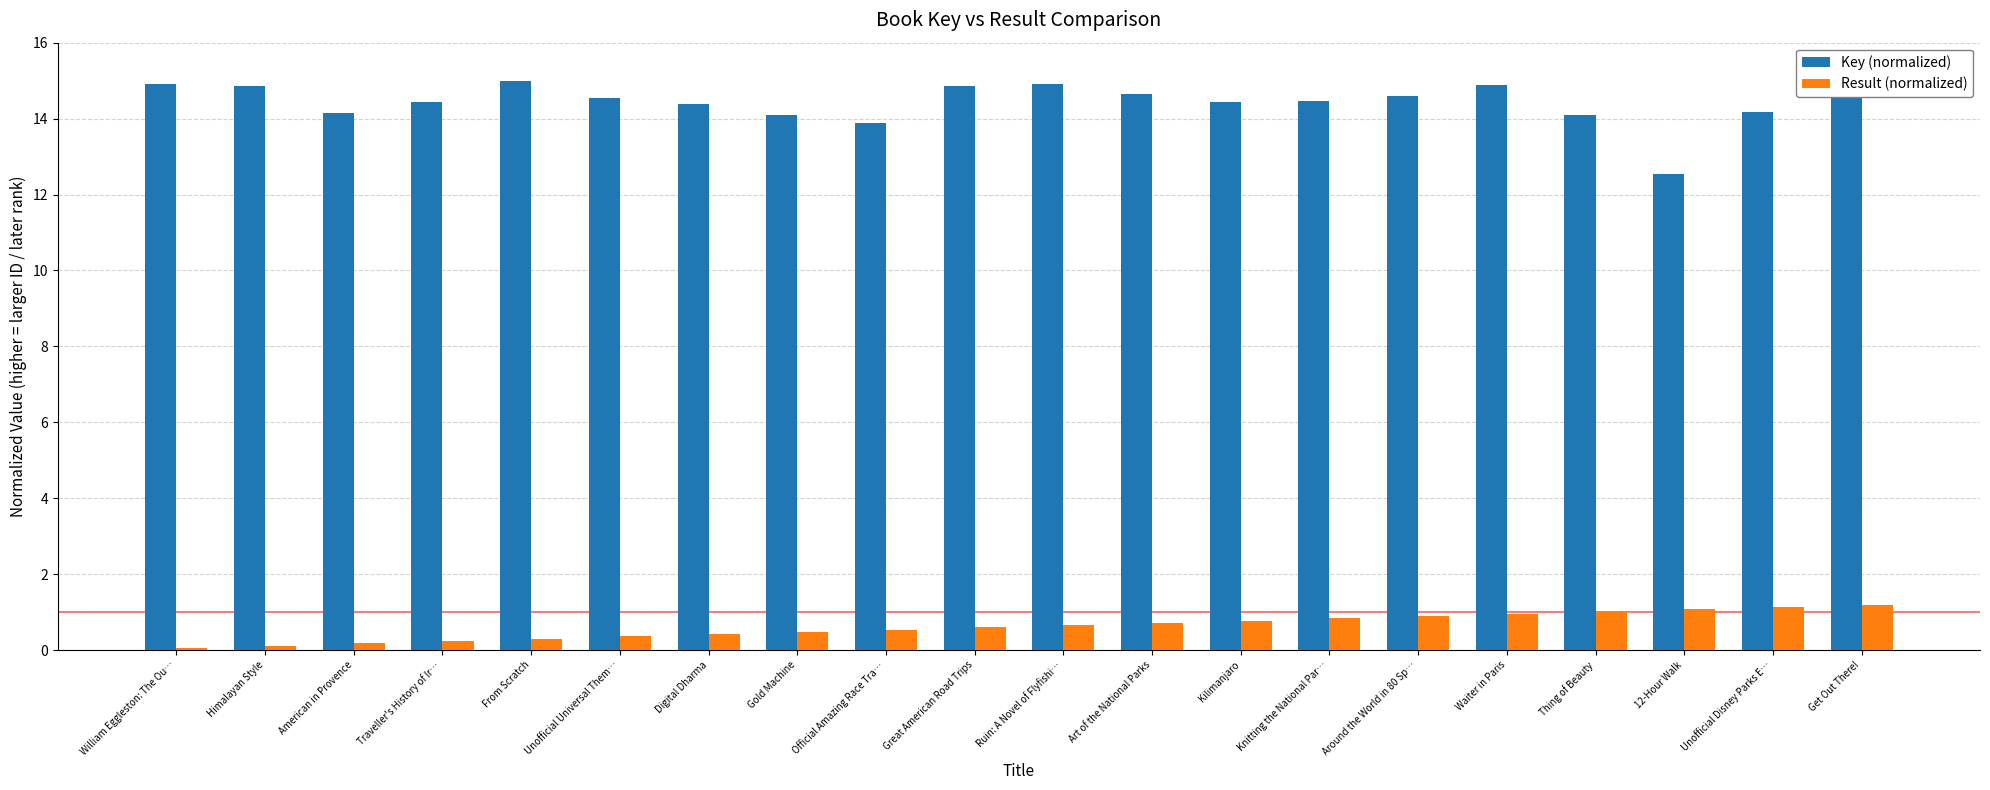

True or false: Key (normalized) has a value of 9.6 at Kilimanjaro.

False